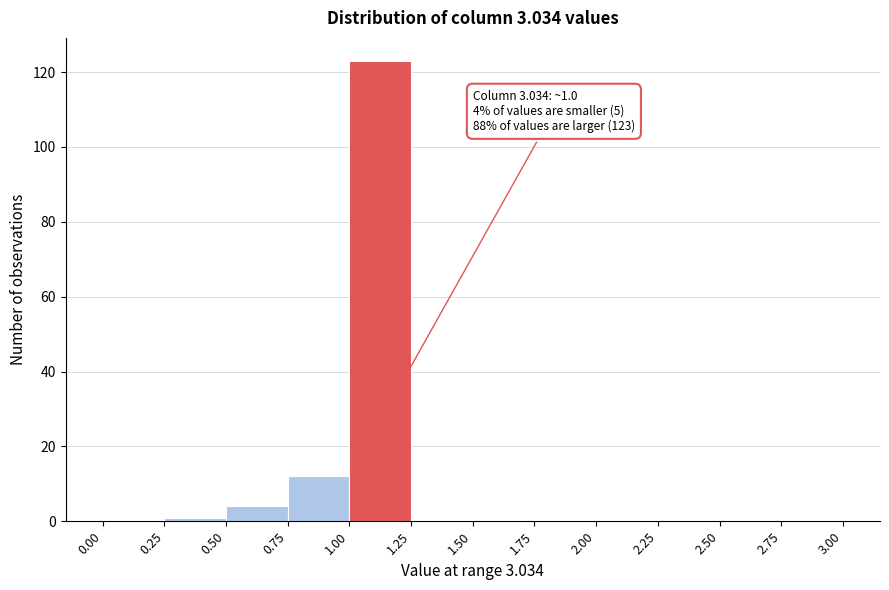

Over which range of the x-axis is the bar tallest?

1.00 to 1.25